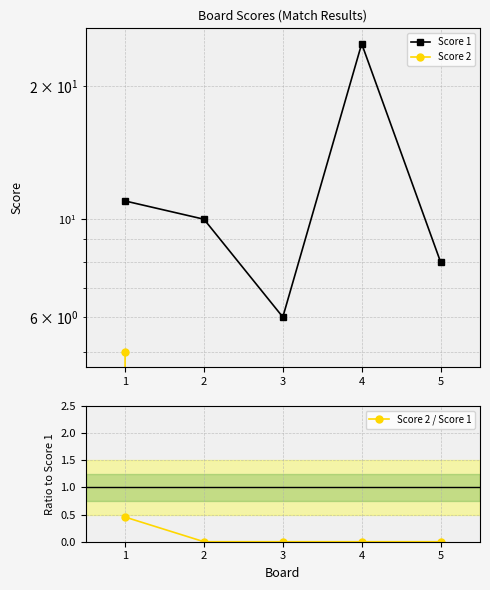

The Score 2 / Score 1 series shows 0.0 at 5. True or false?

True